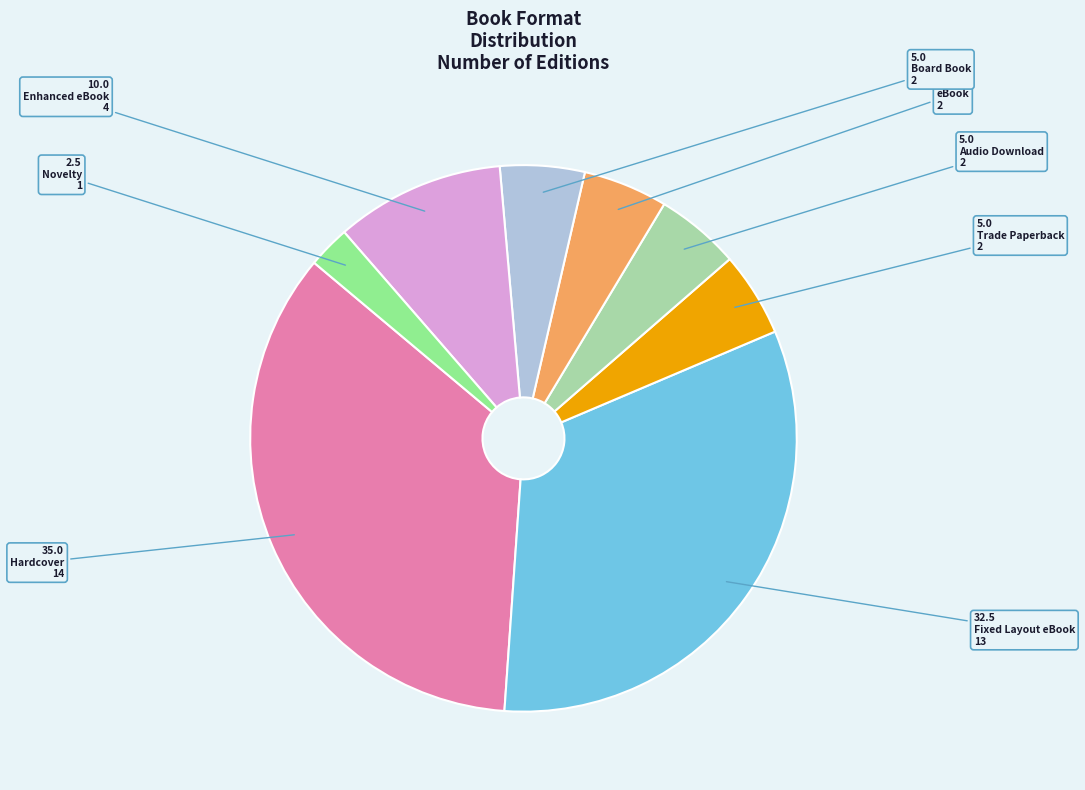

Count the number of slices in the pie.

8